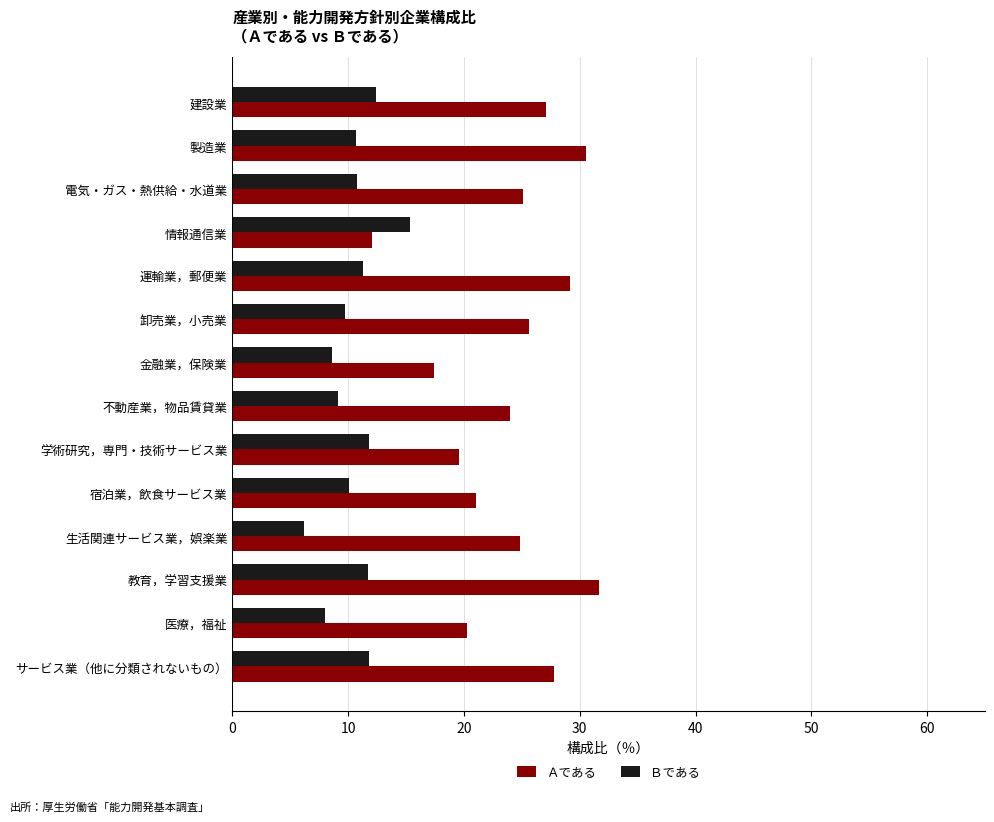

At 宿泊業，飲食サービス業, list the series in order from smallest to largest.

Ｂである, Ａである